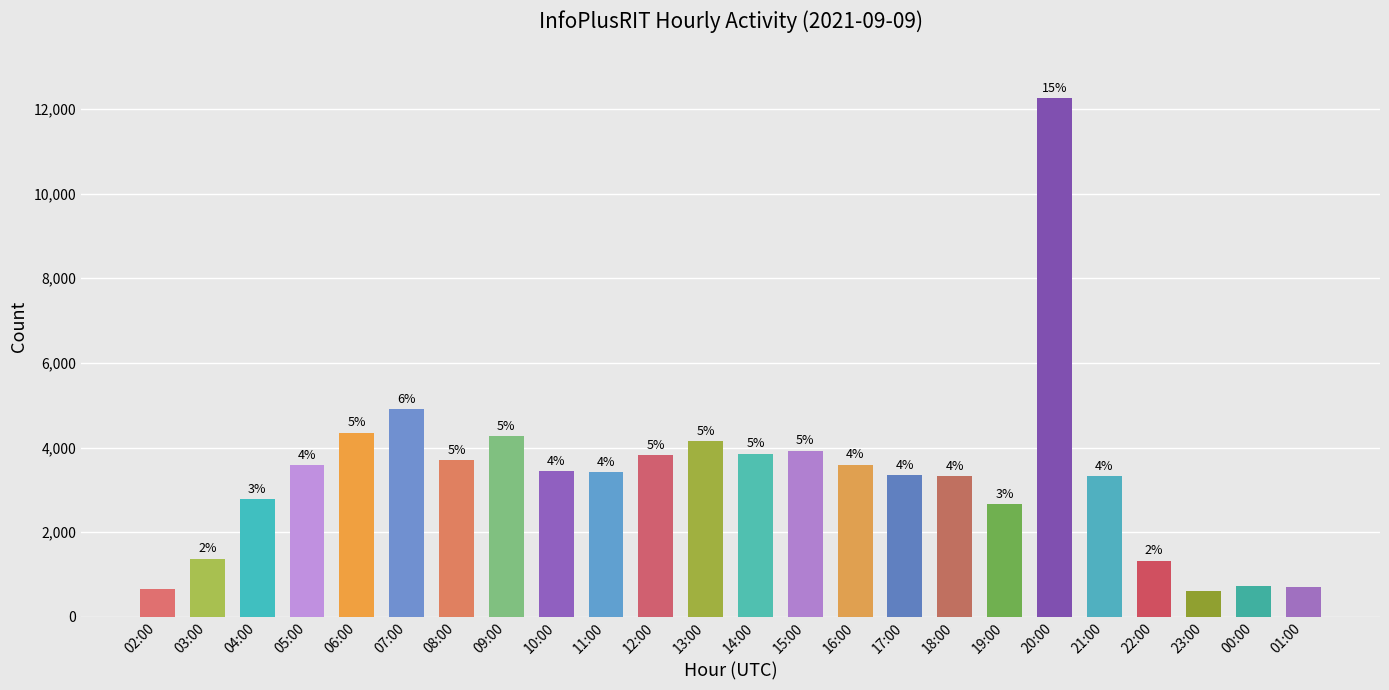

Approximately how many times larger is the value at 05:00 compared to 07:00?

0.7